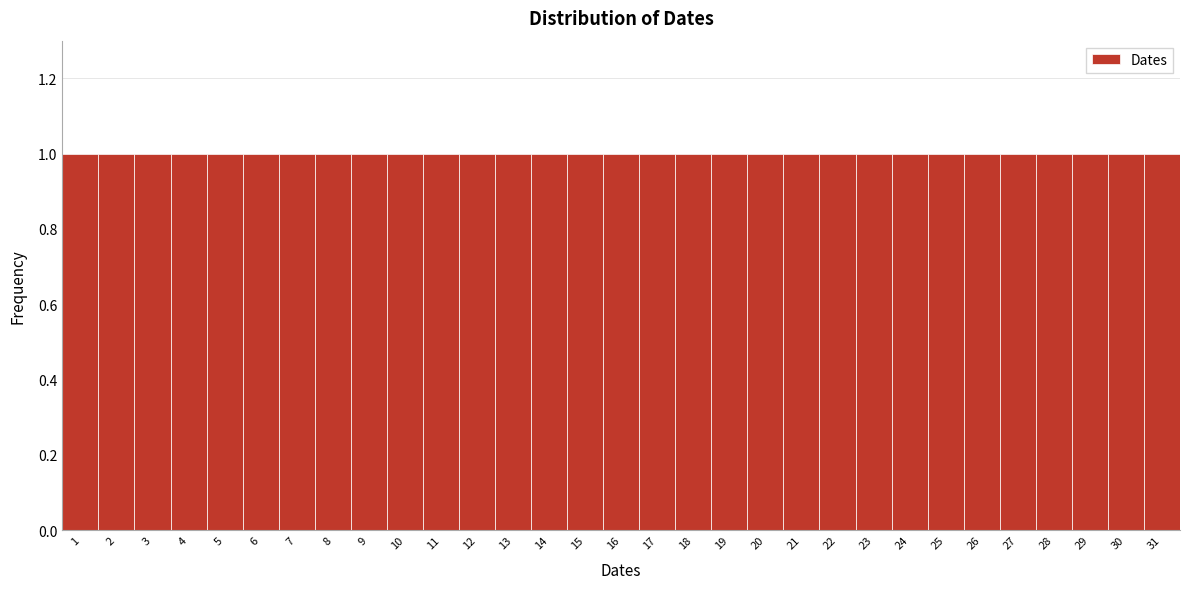

How tall is the bar that spans 18.5 to 19.5 on the x-axis? The values are not printed on the chart, so give them approximately, as read against the axis.

1